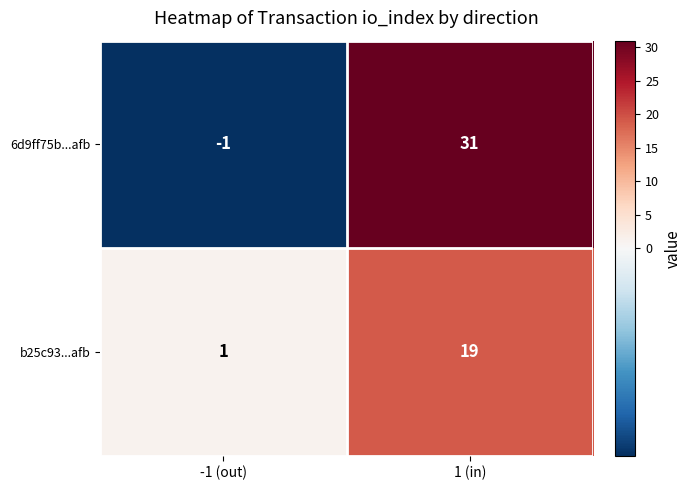

Between -1 (out) and 1 (in), which series saw the biggest shift?

6d9ff75b...afb